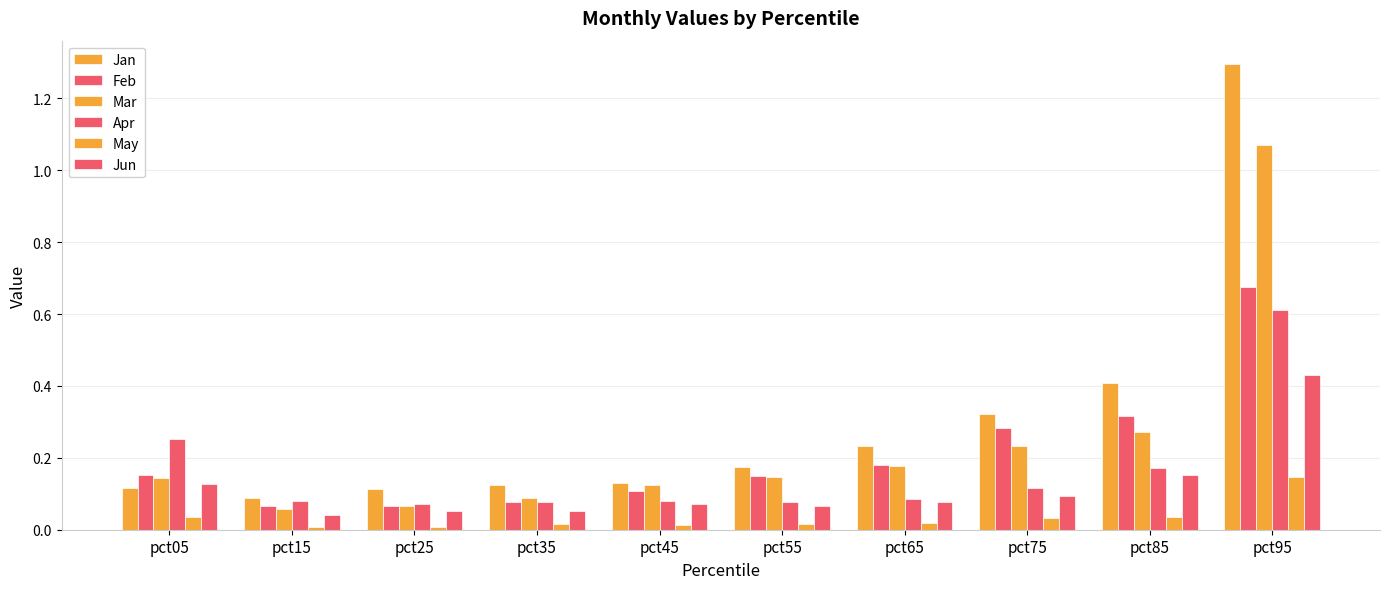

What is the difference between the maximum and minimum values in the Feb series?

0.6